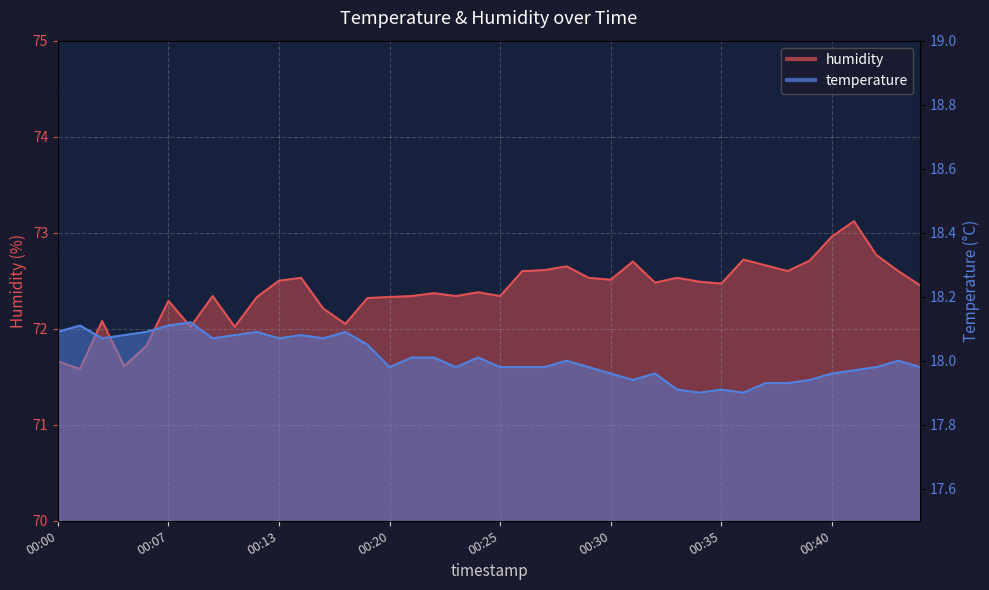

True or false: temperature and humidity cross at least once.

False